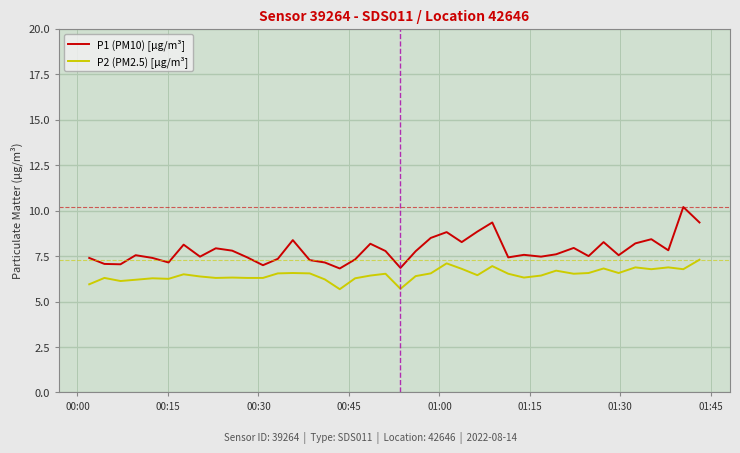

Which series has the largest total across all categories?

P1 (PM10) [μg/m³]